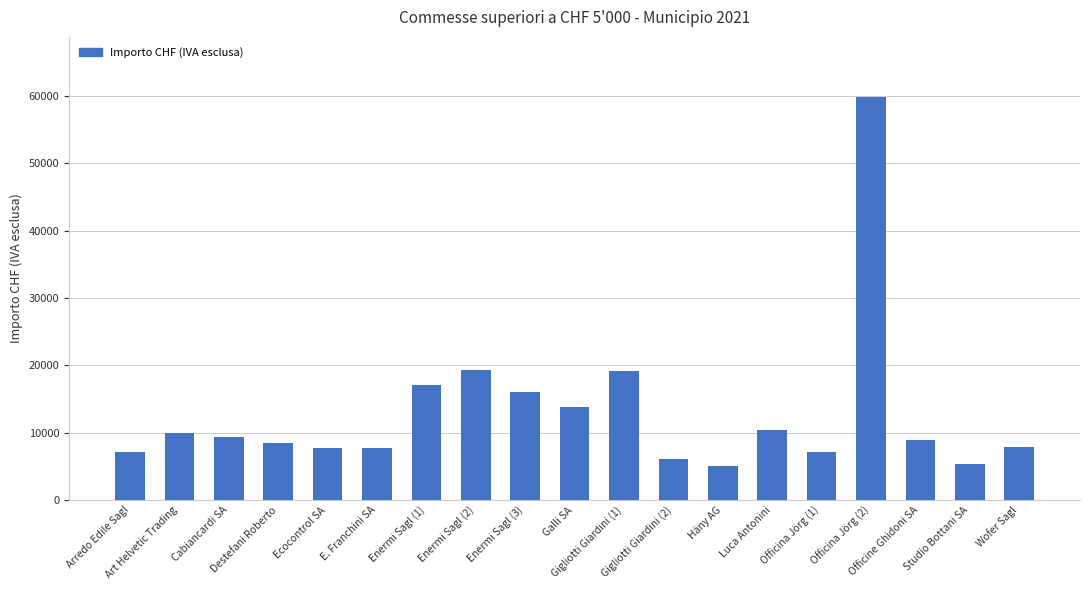

How many bars are there in total?

19